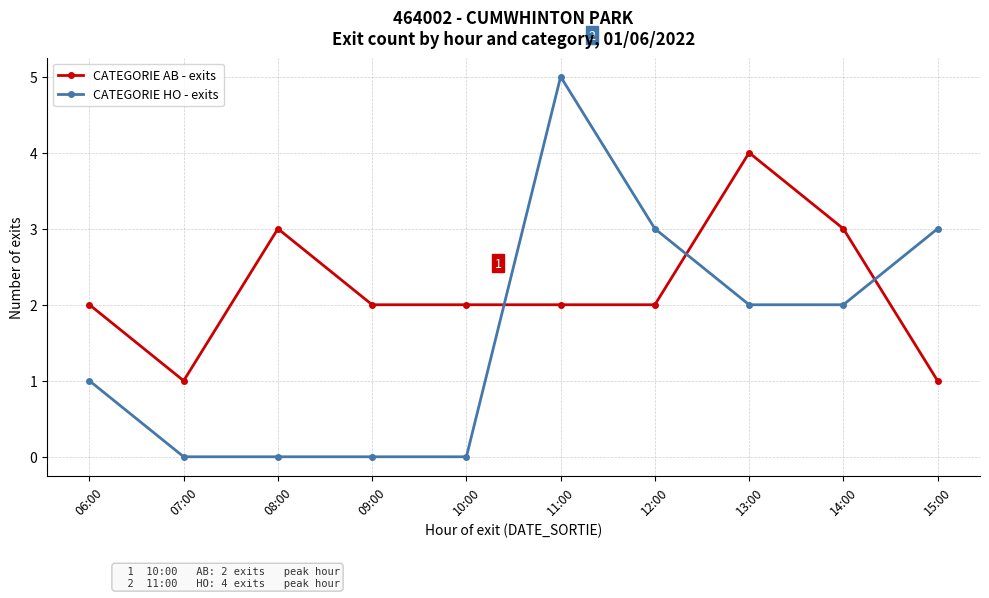

How many series are shown in this chart?

2